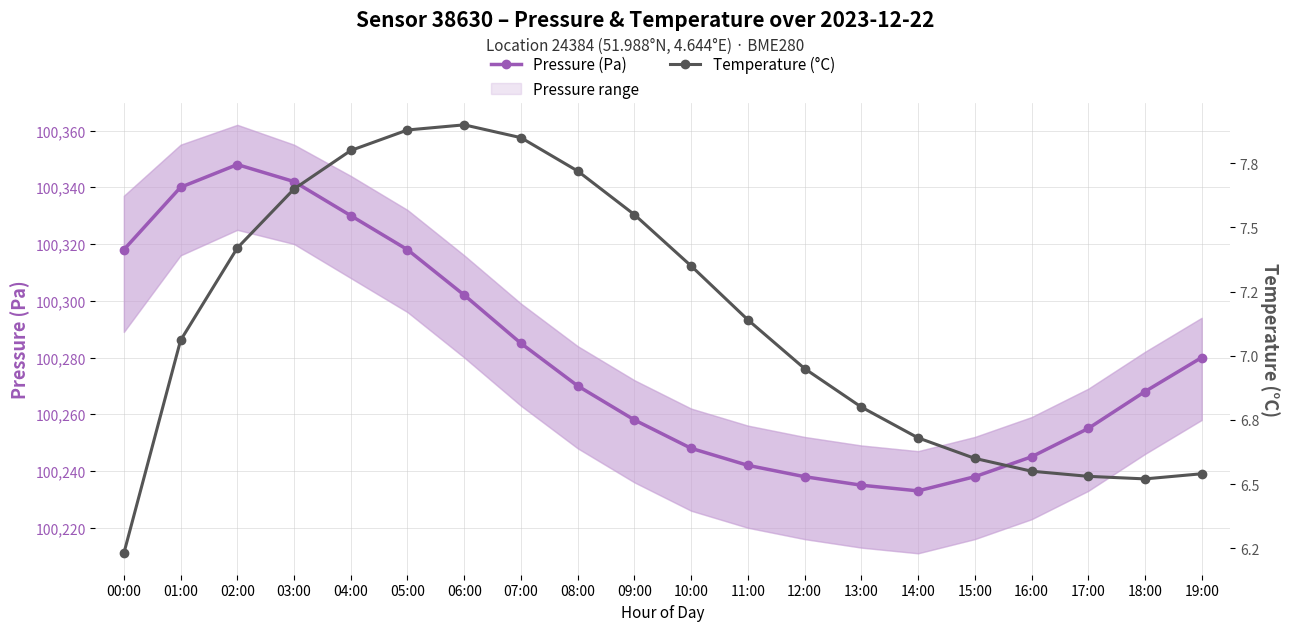

What is the sum of all Pressure (Pa) values?

2005593